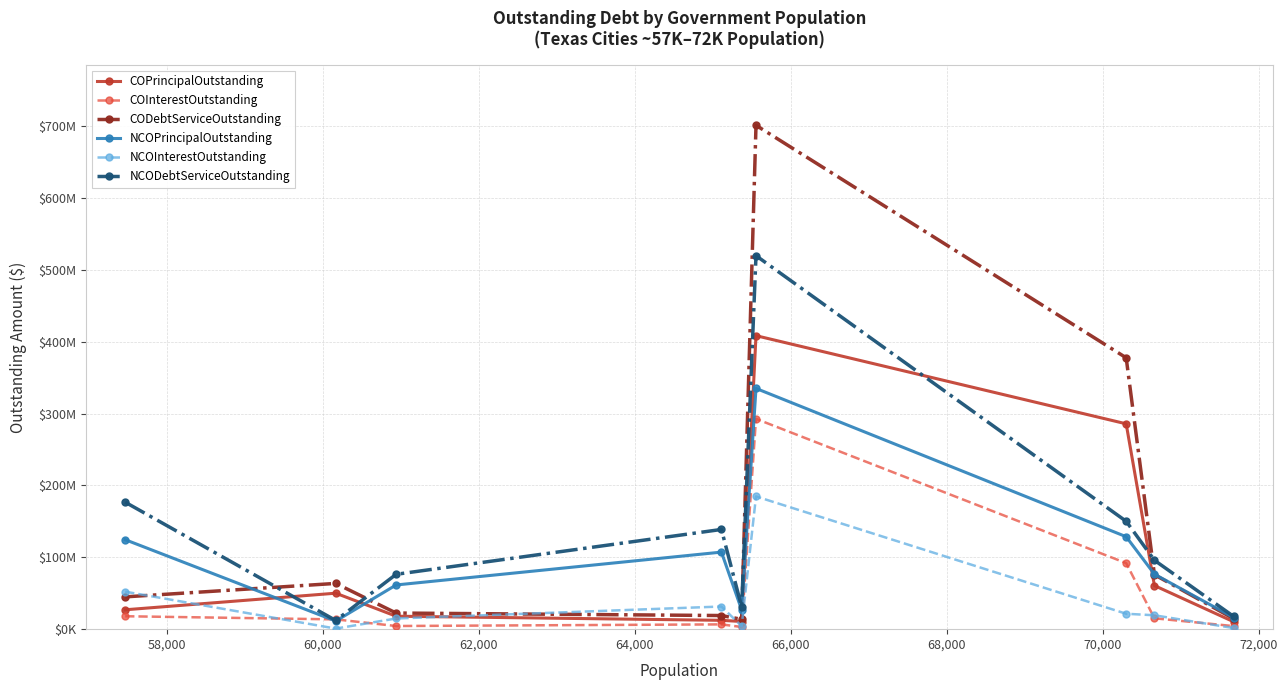

What are all the series names shown in the legend?

COPrincipalOutstanding, COInterestOutstanding, CODebtServiceOutstanding, NCOPrincipalOutstanding, NCOInterestOutstanding, NCODebtServiceOutstanding